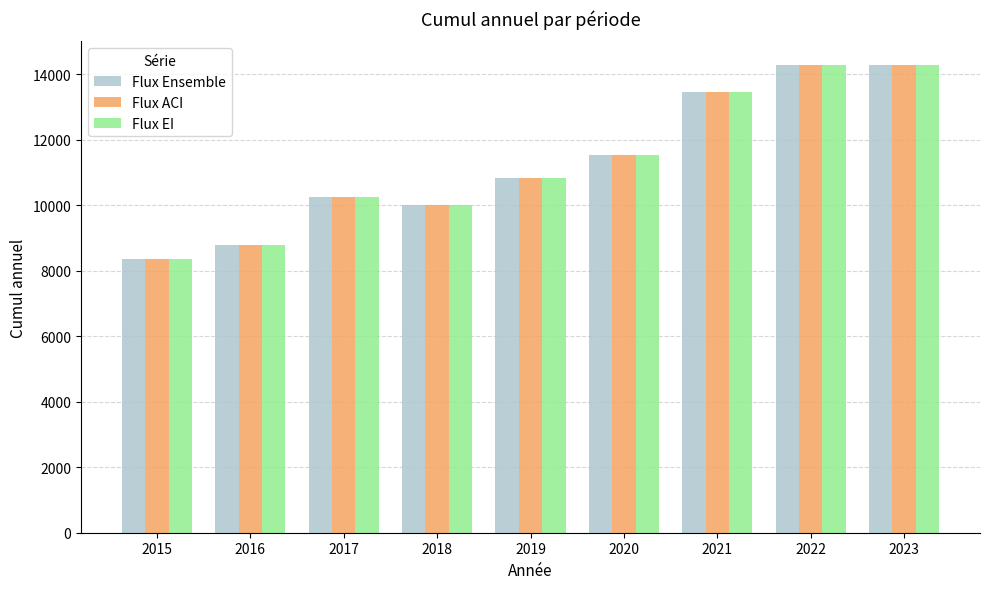

What is the maximum value shown in the chart?

14289